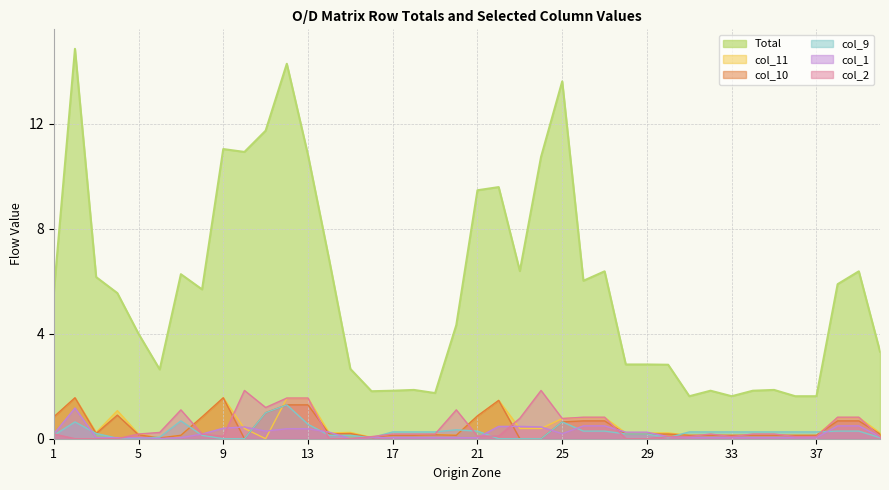

Reading right to left, extract all data points from this chart.

Total: 40=3.3	39=6.4	38=5.9	37=1.6	36=1.6	35=1.9	34=1.8	33=1.6	32=1.8	31=1.6	30=2.8	29=2.8	28=2.8	27=6.4	26=6.0	25=13.6	24=10.7	23=6.4	22=9.6	21=9.5	20=4.3	19=1.7	18=1.9	17=1.8	16=1.8	15=2.7	14=6.8	13=10.8	12=14.3	11=11.7	10=10.9	9=11.0	8=5.7	7=6.3	6=2.6	5=4.0	4=5.5	3=6.2	2=14.9	1=5.5
col_11: 40=0.2	39=0.8	38=0.8	37=0.1	36=0.1	35=0.1	34=0.1	33=0.1	32=0.1	31=0.1	30=0.2	29=0.2	28=0.2	27=0.8	26=0.8	25=0.8	24=0.4	23=0.4	22=1.5	21=0.9	20=0.1	19=0.2	18=0.1	17=0.1	16=0.1	15=0.2	14=0.2	13=1.5	12=1.5	11=0.0	10=0.4	9=1.6	8=0.8	7=0.1	6=0.0	5=0.2	4=1.1	3=0.2	2=1.6	1=0.8
col_10: 40=0.2	39=0.7	38=0.7	37=0.1	36=0.1	35=0.1	34=0.1	33=0.1	32=0.1	31=0.1	30=0.2	29=0.2	28=0.2	27=0.7	26=0.7	25=0.6	24=0.0	23=0.0	22=1.5	21=0.9	20=0.1	19=0.1	18=0.1	17=0.1	16=0.0	15=0.2	14=0.2	13=1.3	12=1.3	11=1.0	10=0.0	9=1.6	8=0.8	7=0.1	6=0.0	5=0.1	4=0.9	3=0.2	2=1.6	1=0.8
col_9: 40=0.0	39=0.3	38=0.3	37=0.3	36=0.3	35=0.3	34=0.3	33=0.3	32=0.3	31=0.3	30=0.0	29=0.2	28=0.2	27=0.3	26=0.3	25=0.6	24=0.0	23=0.0	22=0.0	21=0.3	20=0.3	19=0.3	18=0.3	17=0.3	16=0.0	15=0.1	14=0.1	13=0.6	12=1.3	11=1.0	10=0.0	9=0.0	8=0.1	7=0.7	6=0.1	5=0.0	4=0.0	3=0.2	2=0.6	1=0.1
col_1: 40=0.1	39=0.5	38=0.5	37=0.0	36=0.0	35=0.0	34=0.0	33=0.0	32=0.0	31=0.0	30=0.1	29=0.2	28=0.2	27=0.5	26=0.5	25=0.2	24=0.5	23=0.5	22=0.5	21=0.0	20=0.0	19=0.0	18=0.0	17=0.0	16=0.1	15=0.0	14=0.2	13=0.4	12=0.4	11=0.3	10=0.5	9=0.4	8=0.2	7=0.0	6=0.0	5=0.0	4=0.0	3=0.0	2=1.2	1=0.2
col_2: 40=0.1	39=0.8	38=0.8	37=0.1	36=0.1	35=0.2	34=0.2	33=0.1	32=0.2	31=0.1	30=0.1	29=0.0	28=0.0	27=0.8	26=0.8	25=0.8	24=1.8	23=0.8	22=0.1	21=0.1	20=1.1	19=0.2	18=0.2	17=0.2	16=0.1	15=0.0	14=0.0	13=1.6	12=1.6	11=1.2	10=1.8	9=0.1	8=0.2	7=1.1	6=0.2	5=0.2	4=0.0	3=0.0	2=0.0	1=0.2